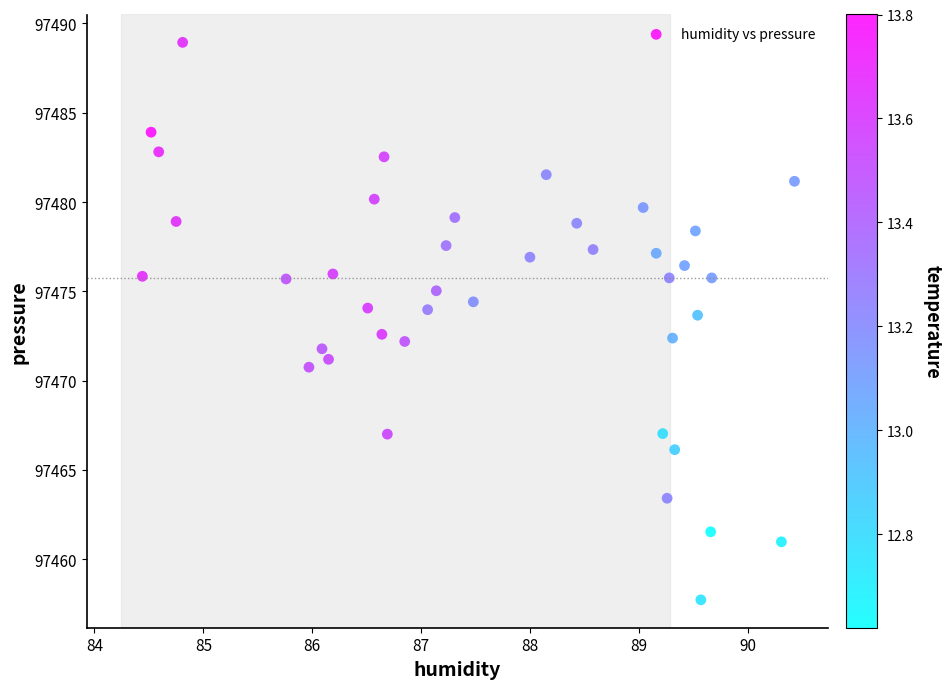

What is the range of X values (max minus min)?

6.0